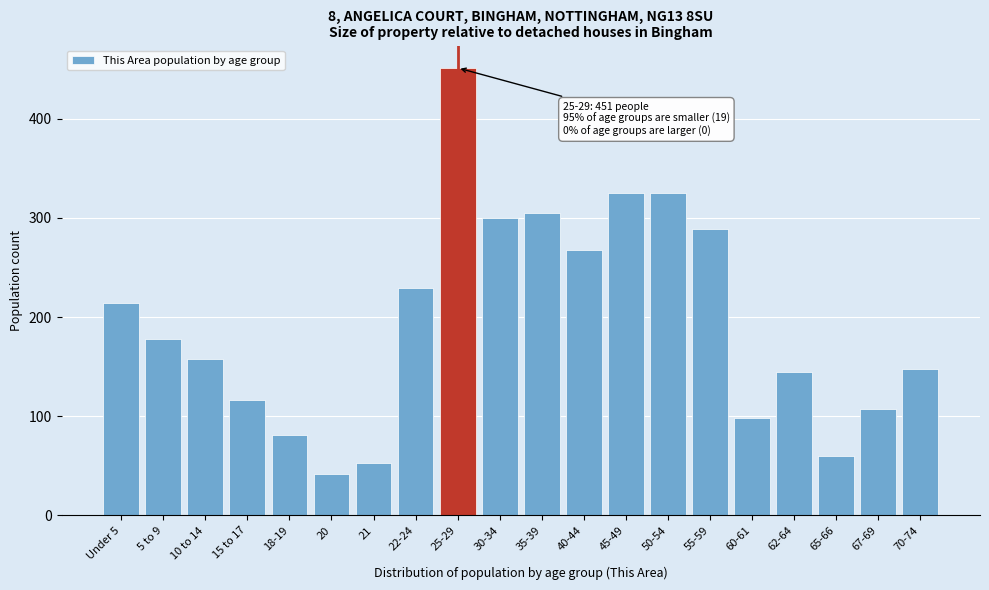

Reading left to right, what are all the values shown in this chart?

214	178	158	116	81	42	53	229	451	300	305	268	325	325	289	98	145	60	107	148